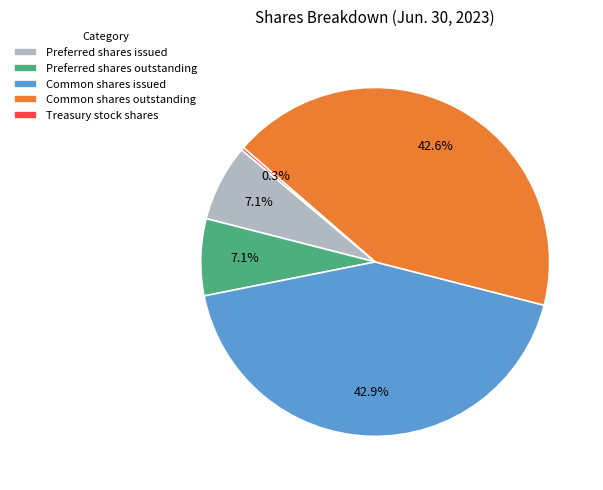

To the nearest percent, what percentage of the pie is Preferred shares outstanding?

7%